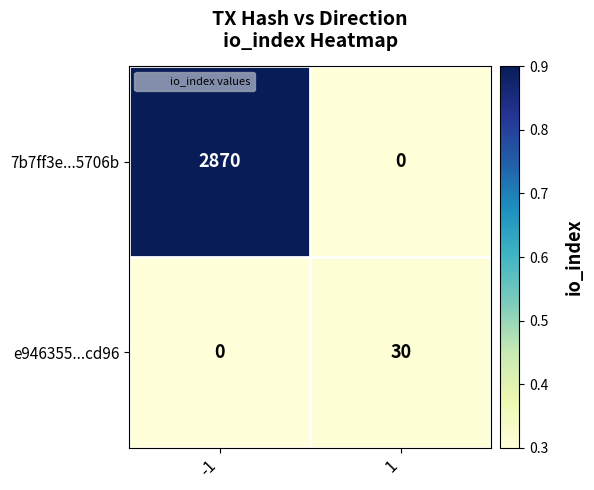

Between -1 and 1, which series saw the biggest shift?

7b7ff3e...5706b